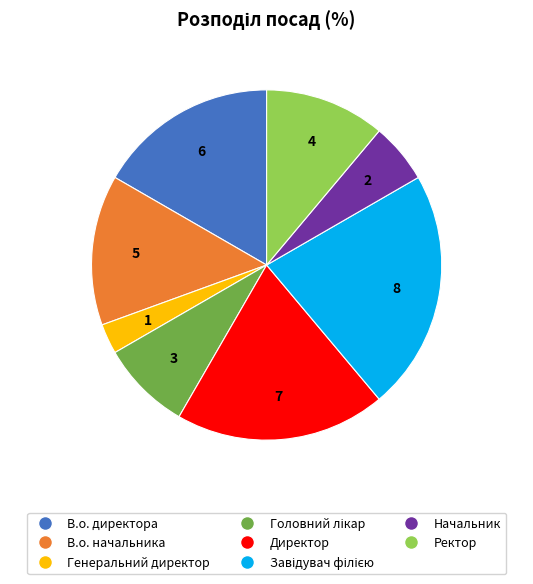

Which has a higher value, Директор or В.о. начальника?

Директор